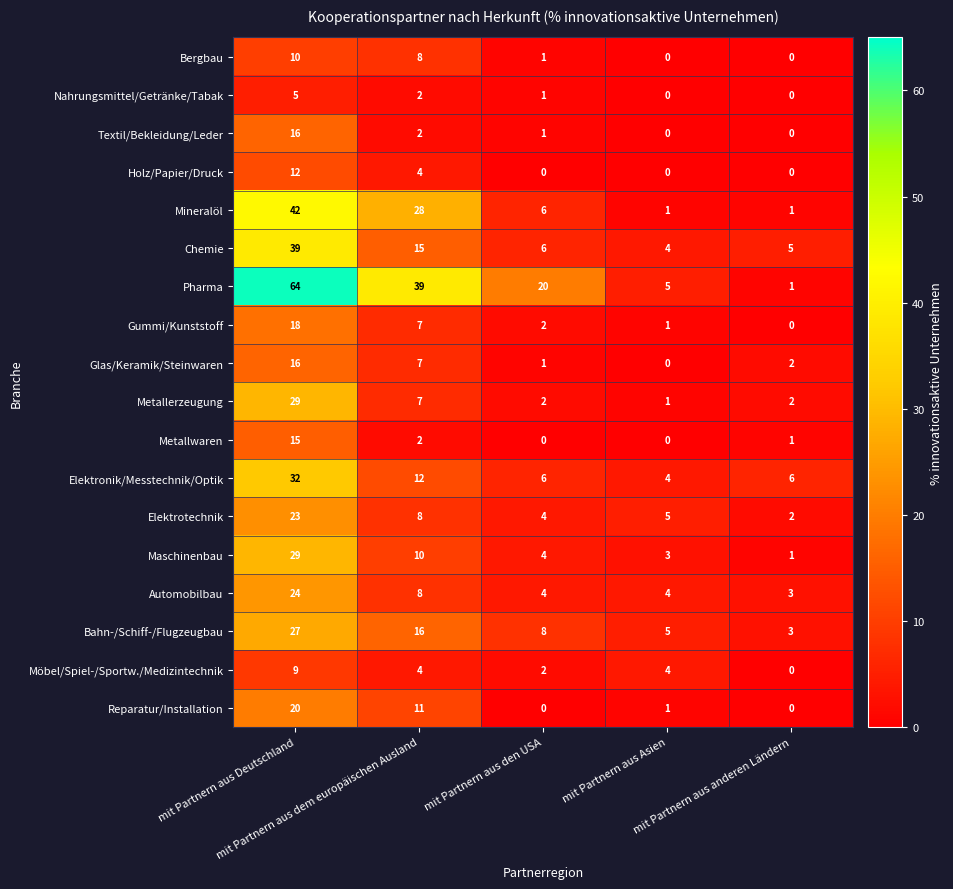

At how many categories does at least one series exceed 23?

2